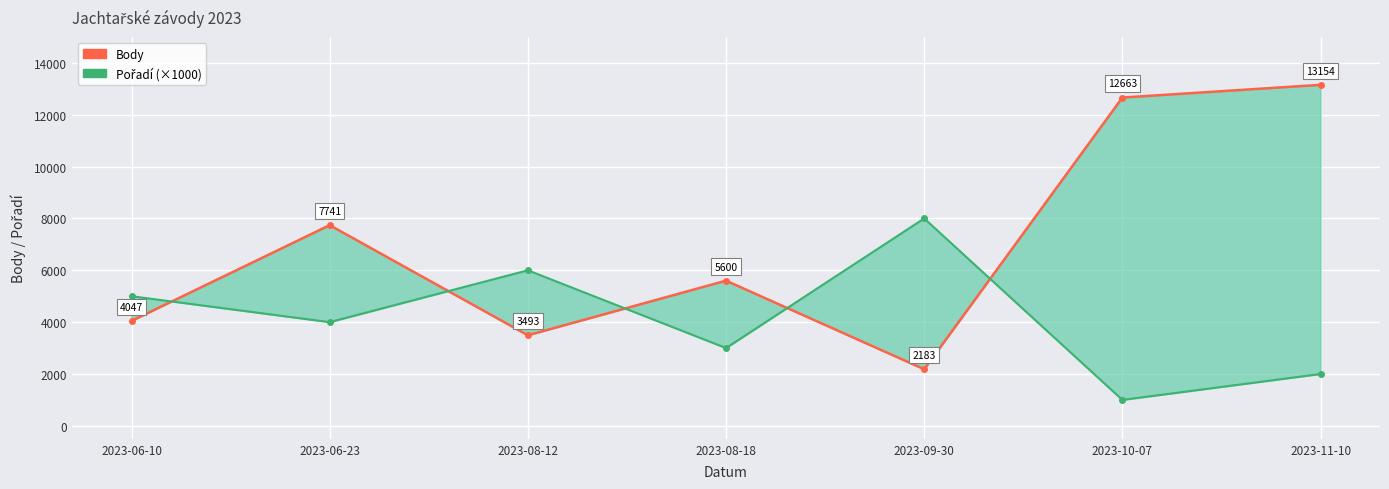

Which series ends up on top after the final intersection of Pořadí (×1000) and Body?

Body